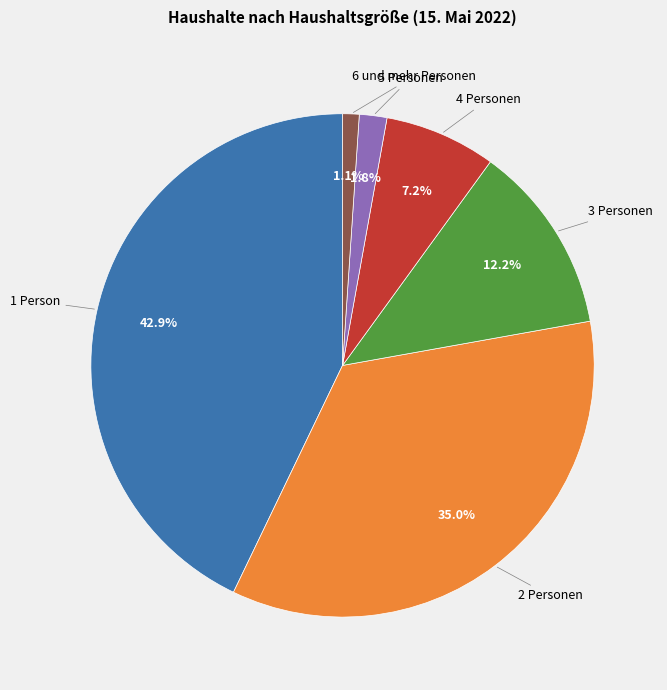

Is there a majority slice in this chart?

No